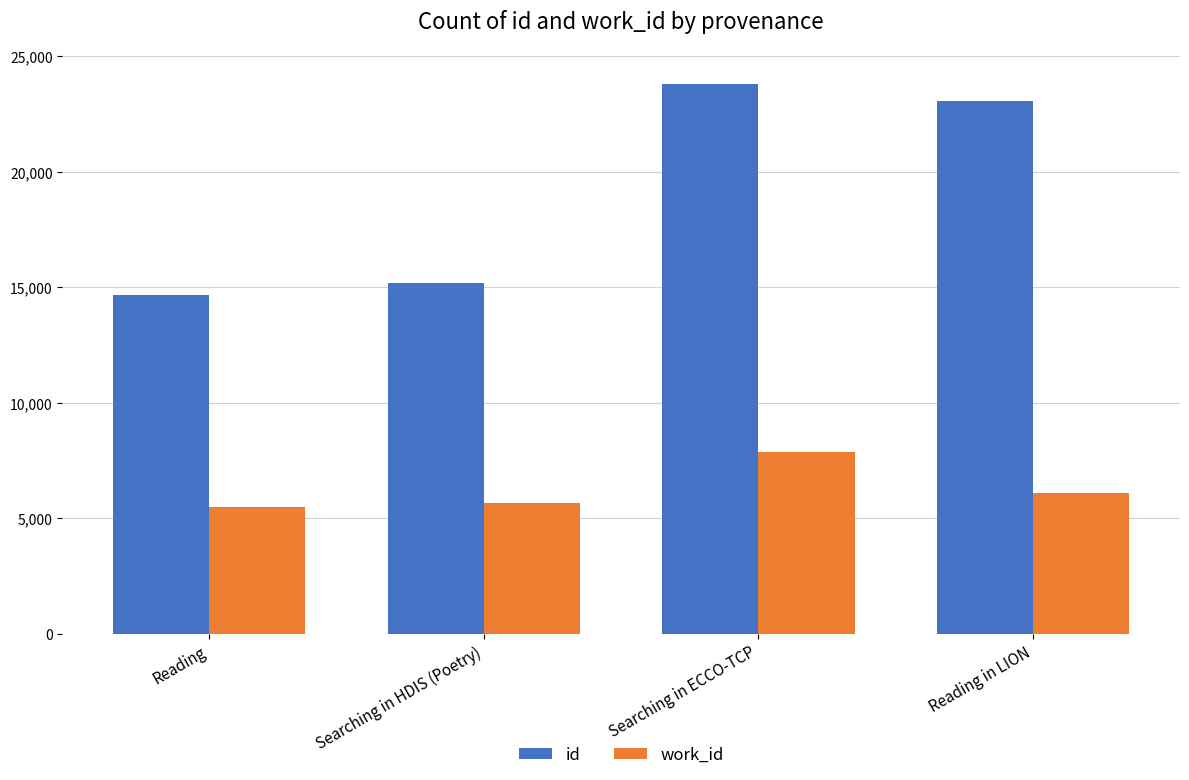

What is the minimum value for id?

14689